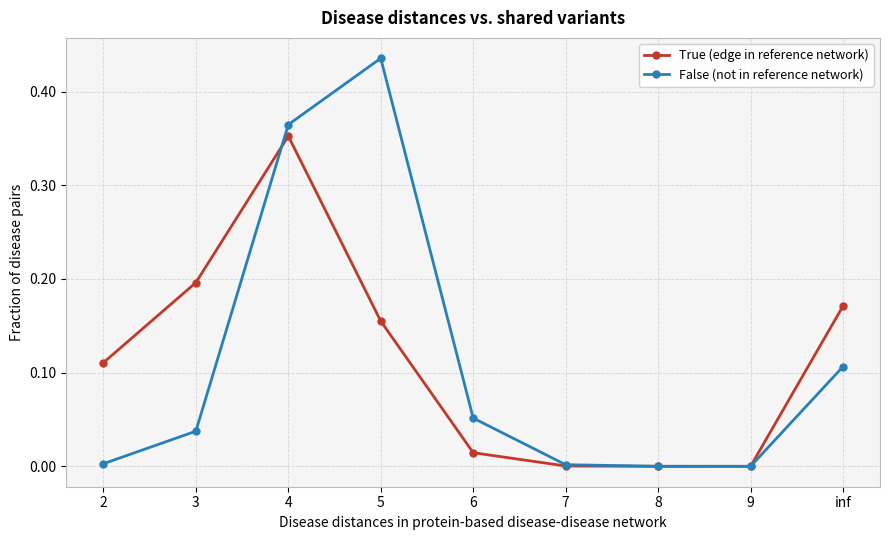

The value of True (edge in reference network) at 6 is 0.0. True or false?

True